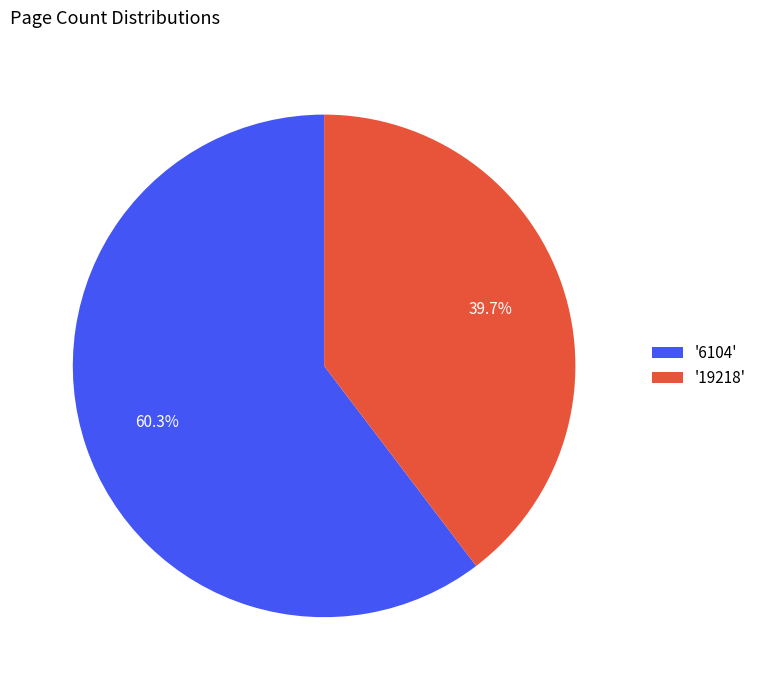

Which has a higher value, '19218' or '6104'?

'6104'